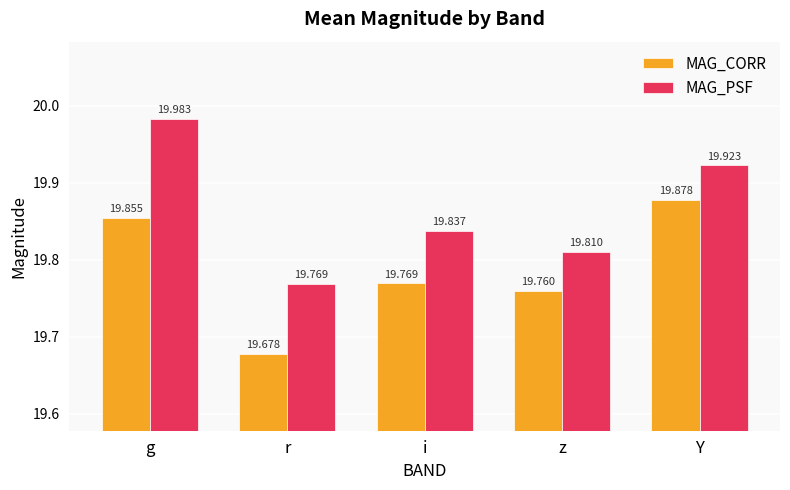

Where is MAG_CORR nearest to the value 19?

r